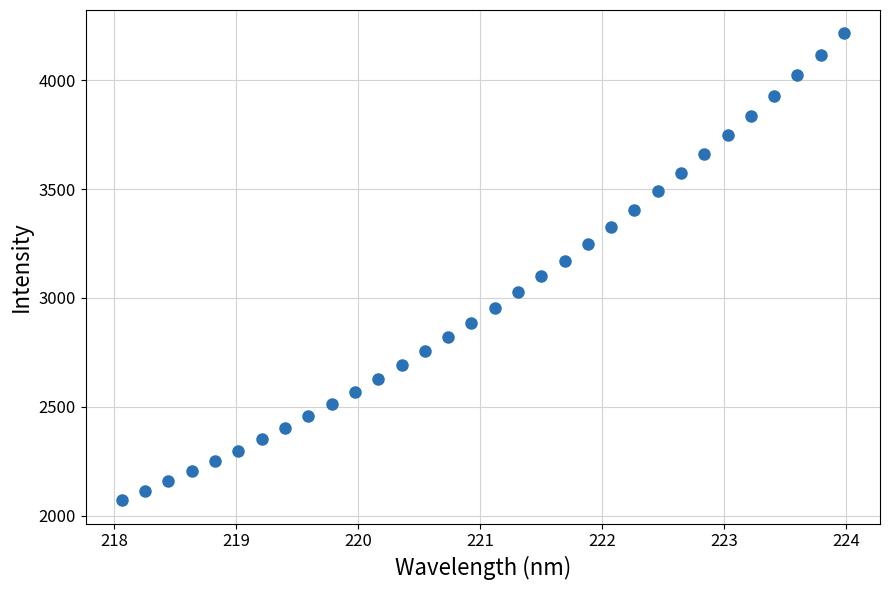

What is the range of Y values (max minus min)?

2143.5